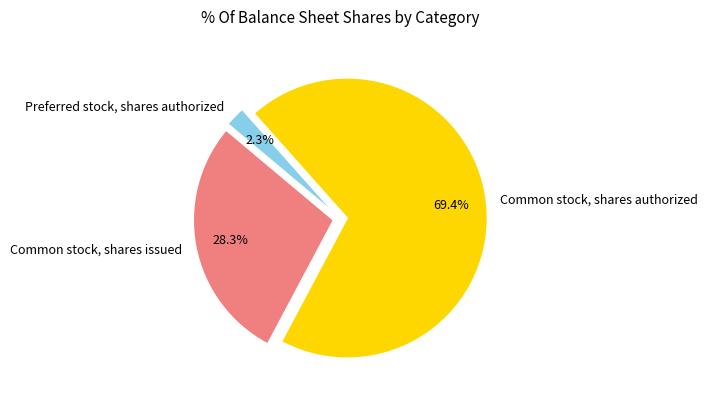

To the nearest percent, what is the combined percentage of Common stock, shares authorized and Preferred stock, shares authorized?

72%